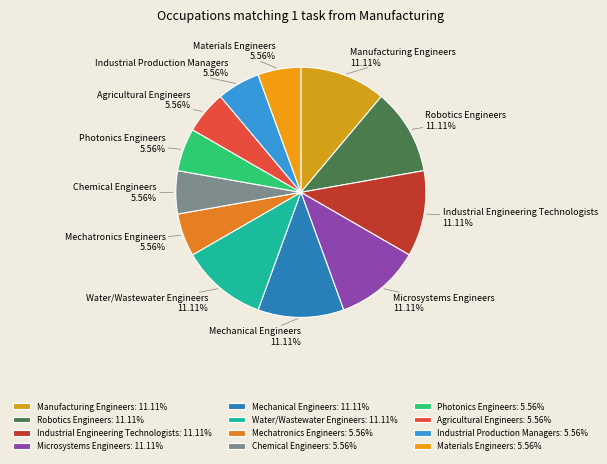

Is there any slice that represents more than half of the pie?

No